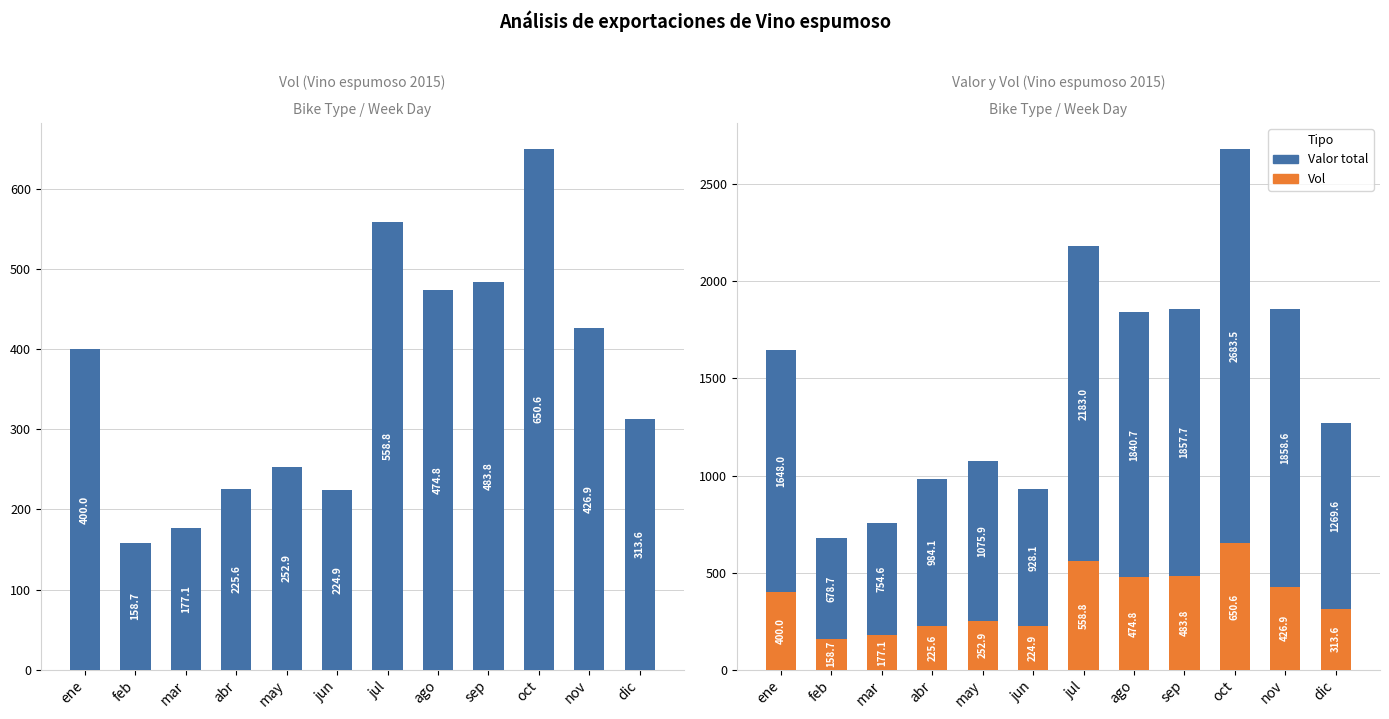

How many values in the Vol series are below 399?

6